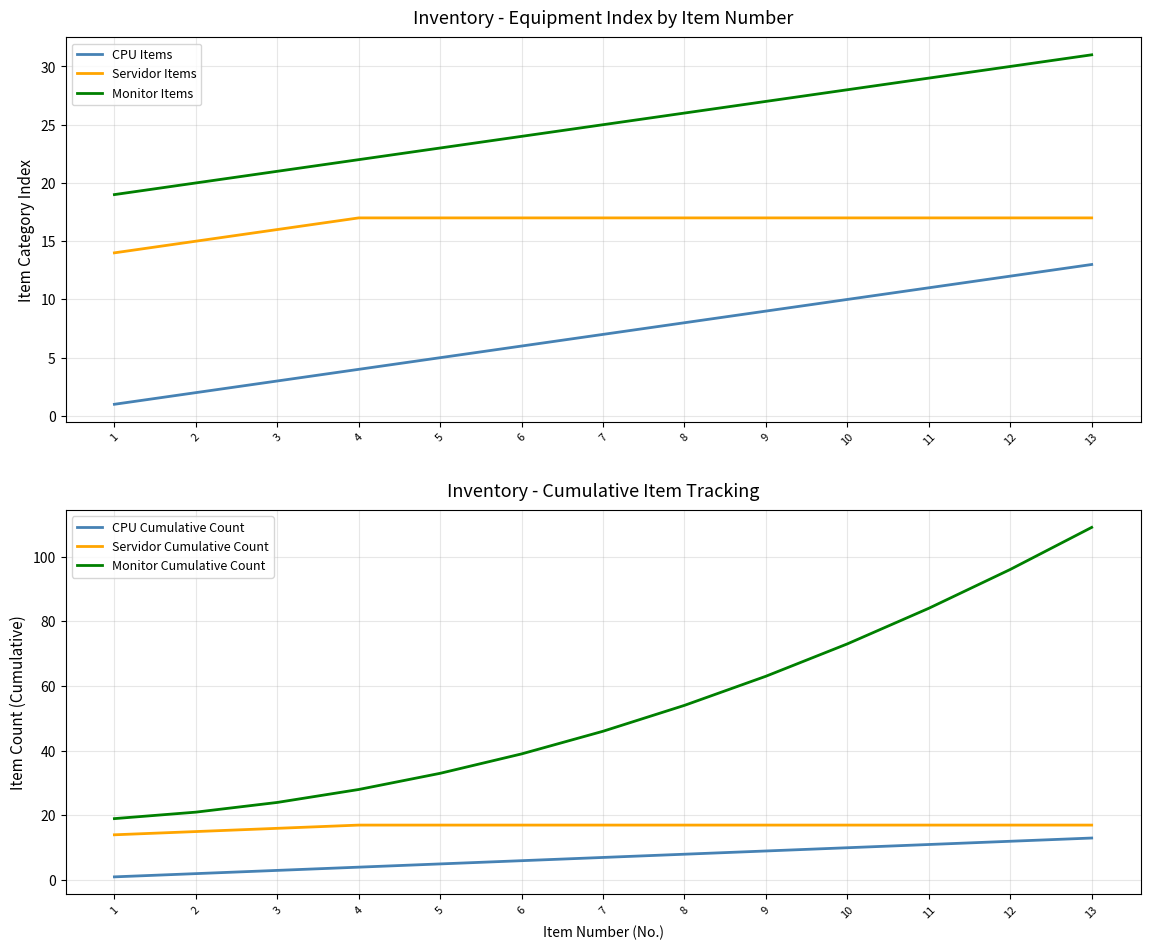

Rank the series by their maximum value, from lowest to highest.

CPU Items, CPU Cumulative Count, Servidor Items, Servidor Cumulative Count, Monitor Items, Monitor Cumulative Count